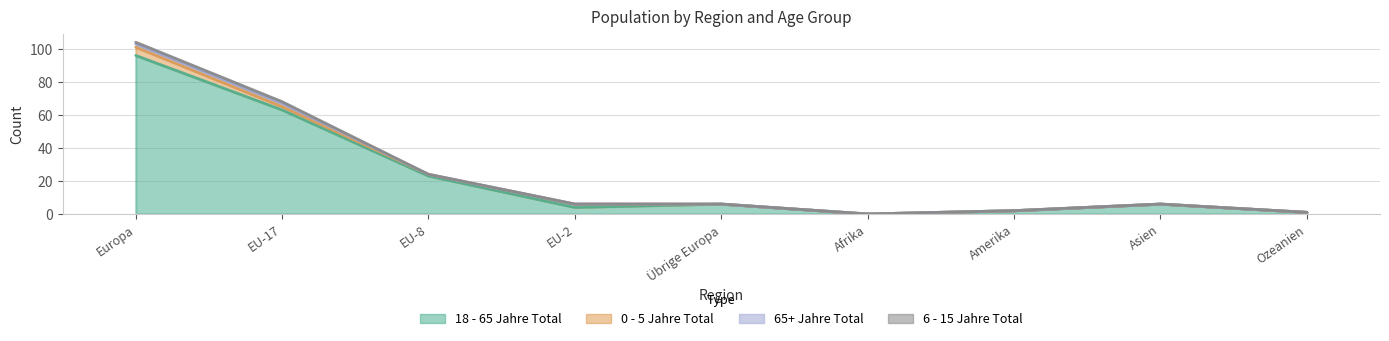

Rank the series by their maximum value, from highest to lowest.

18 - 65 Jahre Total, 0 - 5 Jahre Total, 65+ Jahre Total, 6 - 15 Jahre Total